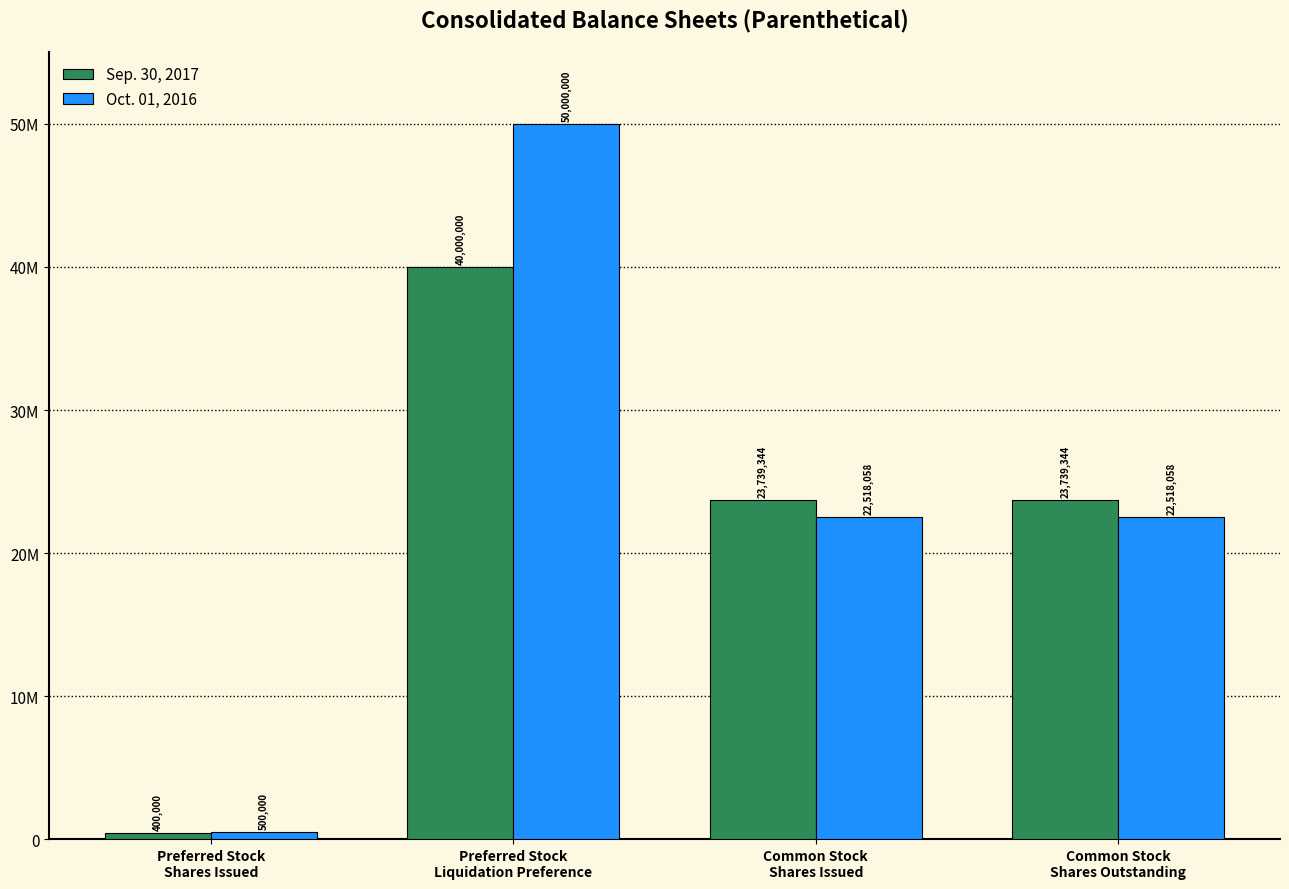

What are all the series names shown in the legend?

Sep. 30, 2017, Oct. 01, 2016